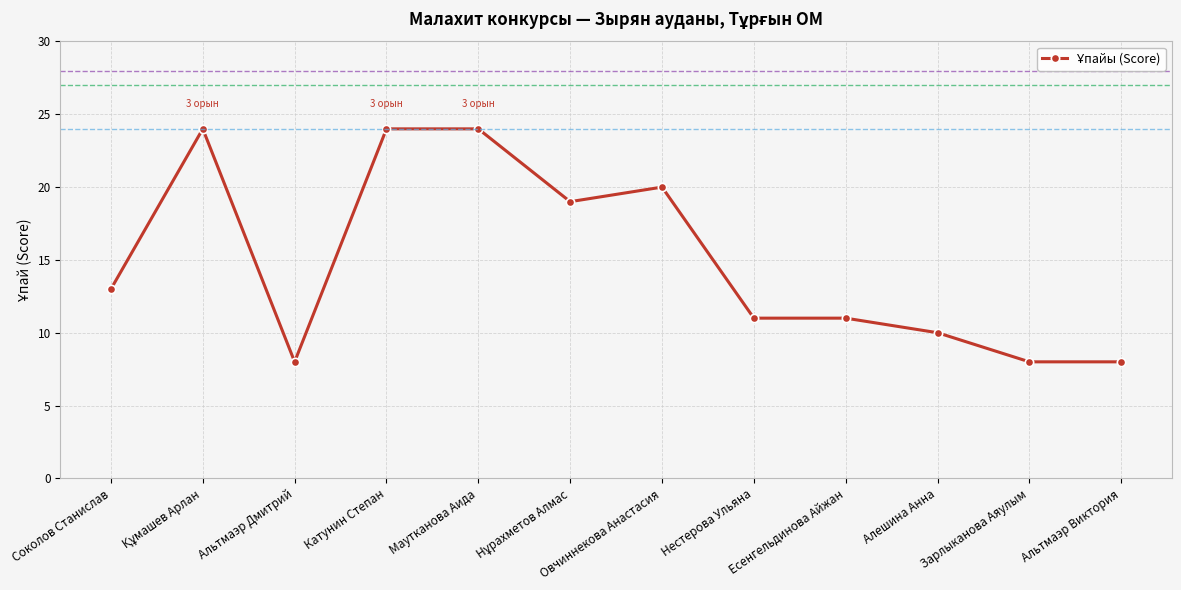

What is the change in value from Соколов Станислав to Альтмаэр Виктория?

-5